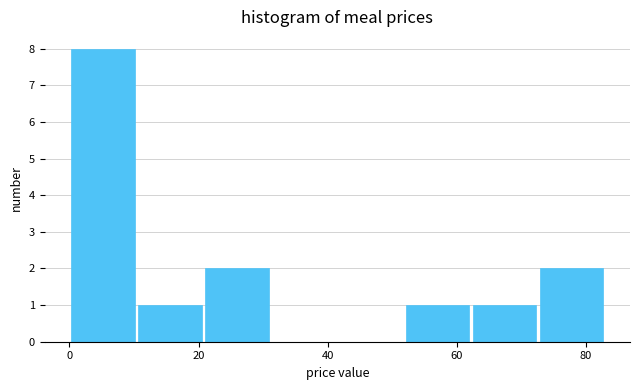

What is the height of the bar covering 72 to 84 on the x-axis? Neither the bar edges nor the heights are printed on the chart, so give them approximately, as read against the axes.

2